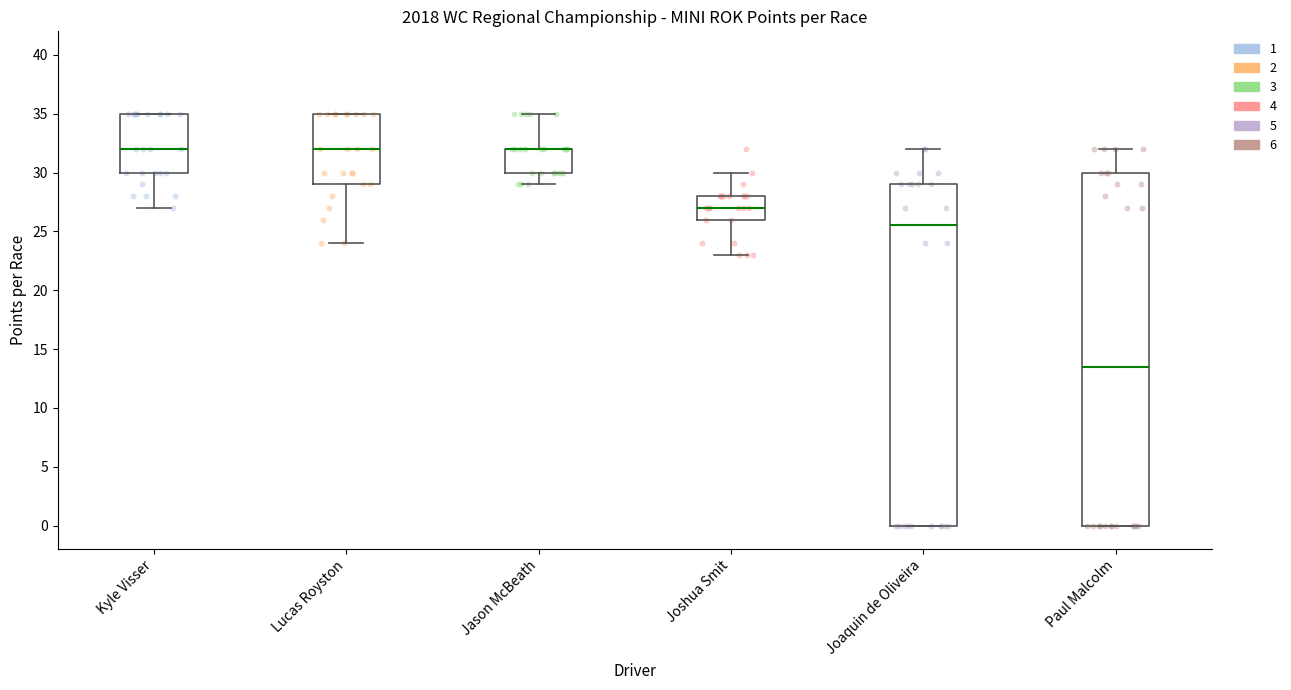

Reading left to right, read every box against the y-axis: the position of its median line, the range the box covers, and the ends of its whiskers. The values are not printed on the chart, so give them approximately, as read against the axis.

Kyle Visser: median 32.0, box 30.0 to 35.0, whiskers 27.0 to 35.0
Lucas Royston: median 32.0, box 29.0 to 35.0, whiskers 24.0 to 35.0
Jason McBeath: median 32.0 (drawn on the box's upper edge), box 30.0 to 32.0, whiskers 29.0 to 35.0
Joshua Smit: median 27.0, box 26.0 to 28.0, whiskers 23.0 to 30.0
Joaquin de Oliveira: median 25.5, box 0.0 to 29.0, whiskers 0.0 to 32.0
Paul Malcolm: median 13.5, box 0.0 to 30.0, whiskers 0.0 to 32.0